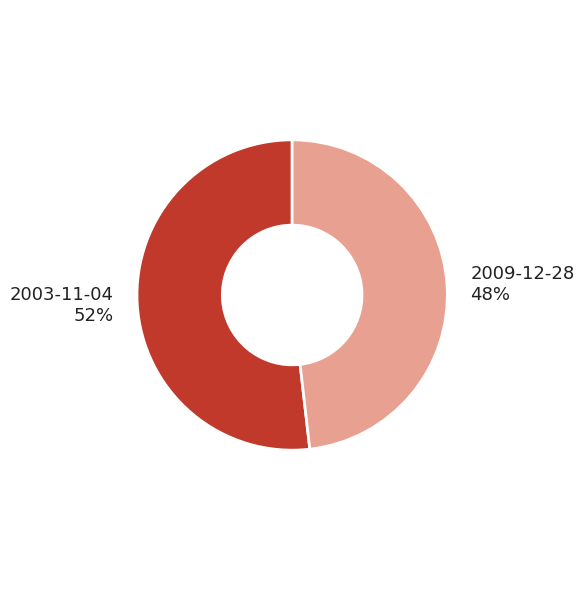

The 2009-12-28 slice represents 55% of the pie. True or false?

False